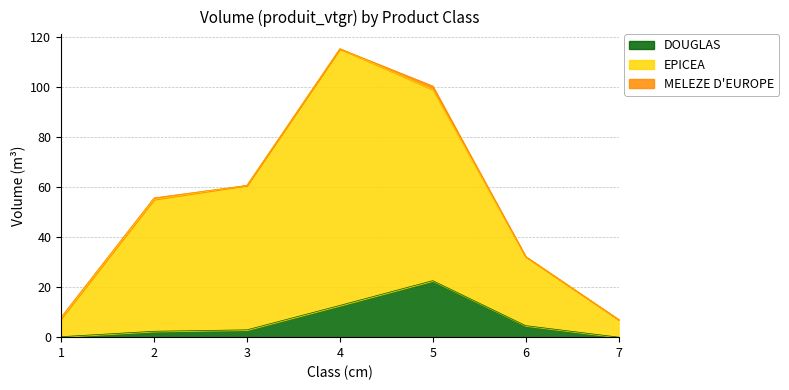

What is the total value across all series at 7?

7.0